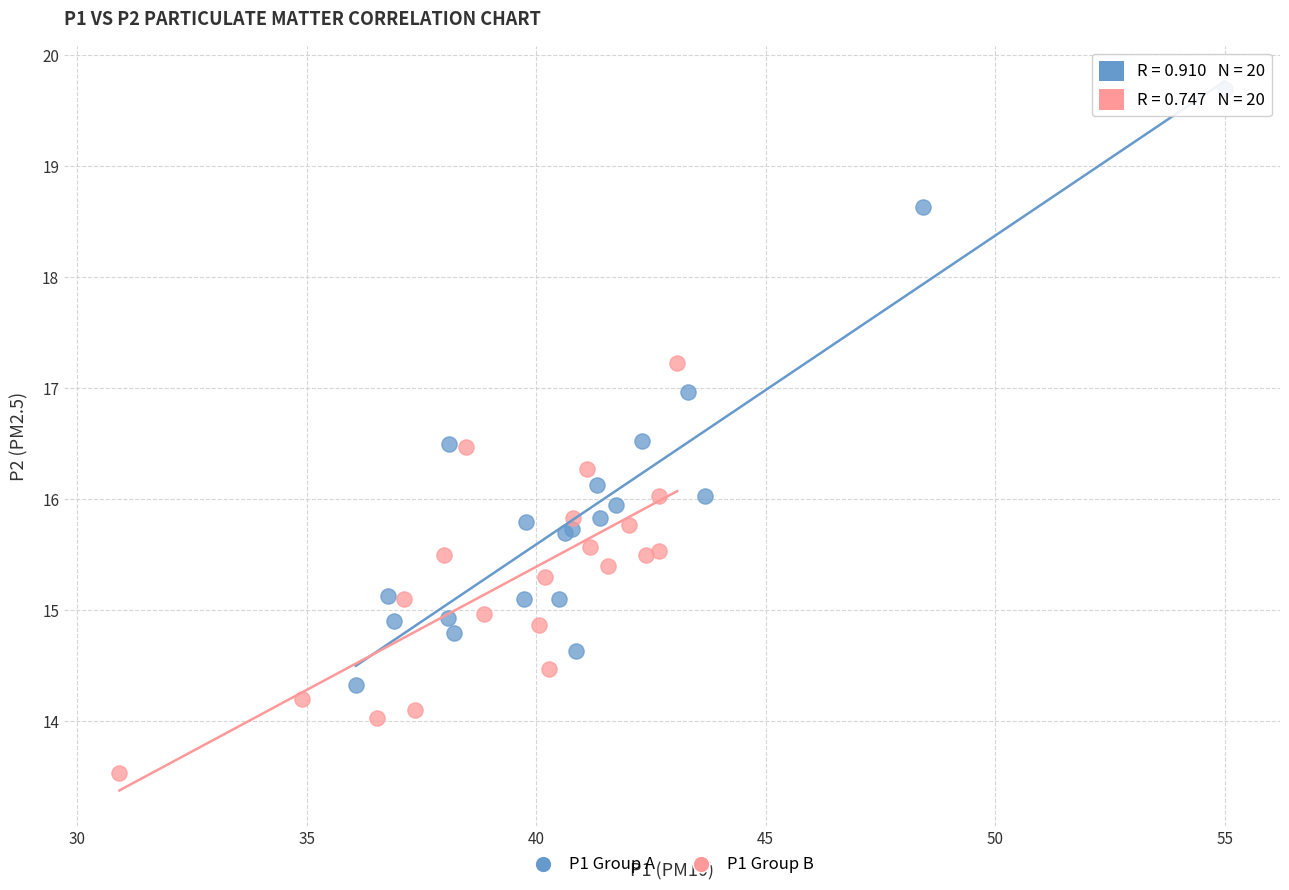

What are all the series names shown in the legend?

P1 Group A, P1 Group B